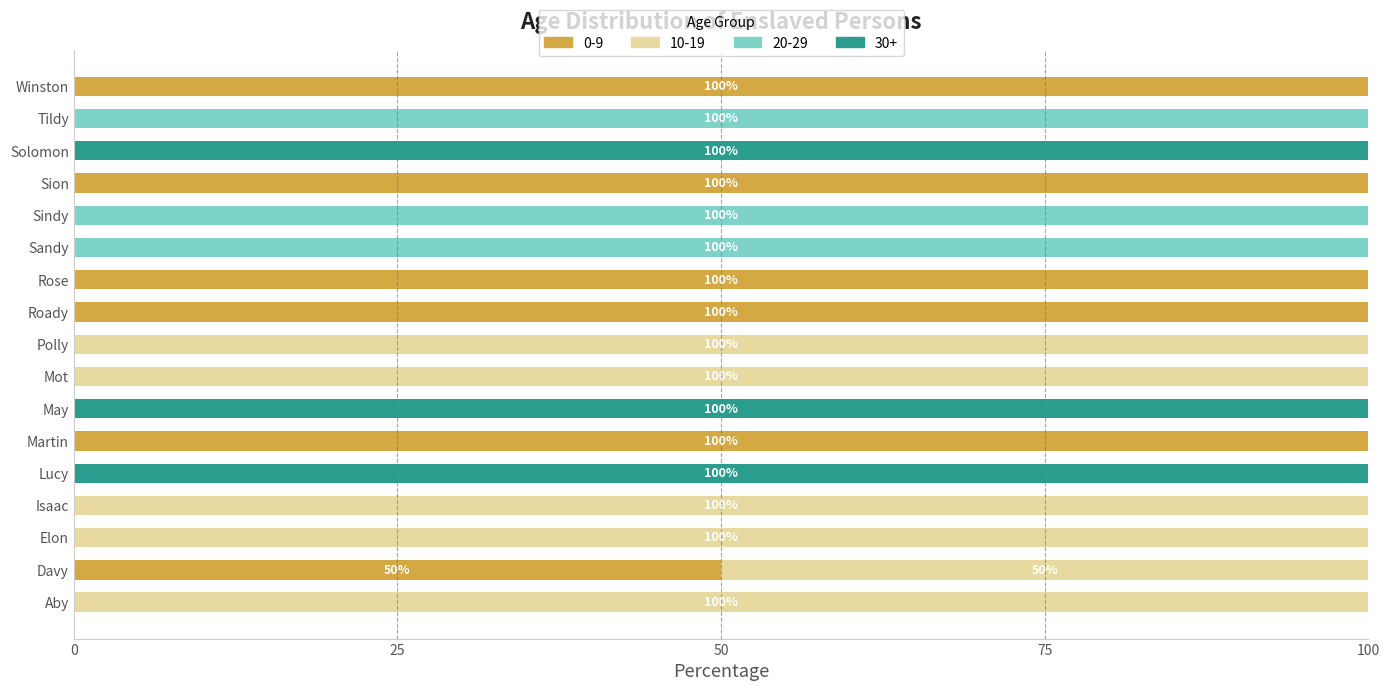

How many series are shown in this chart?

4